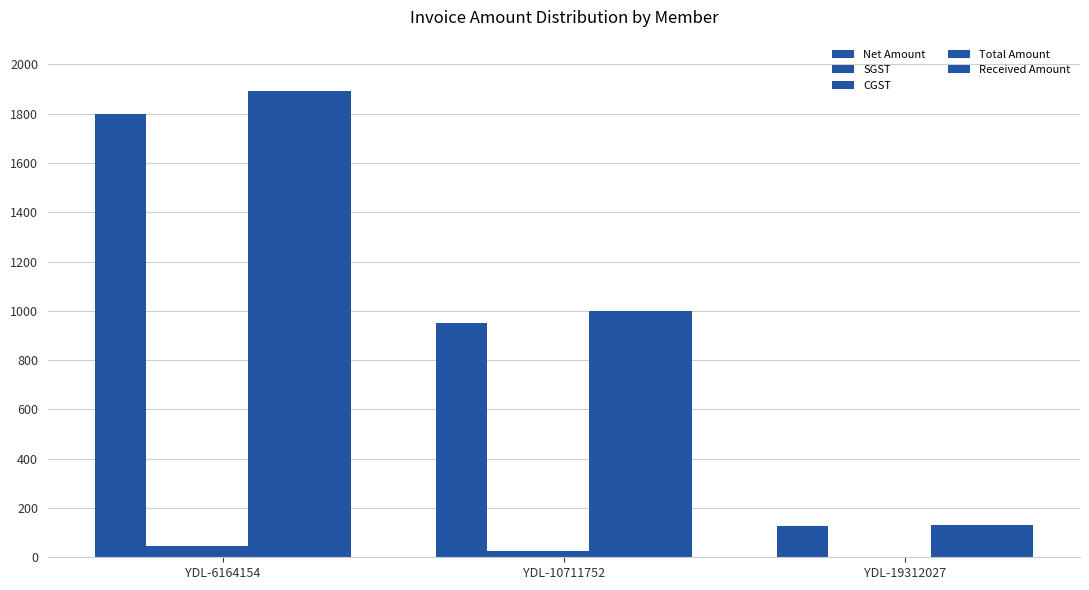

How many data points in Received Amount are above 997?

2